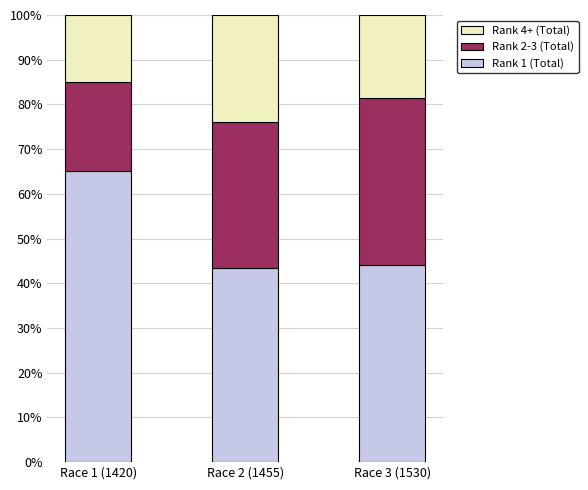

Reading right to left, what are the values for Rank 1?

Race 3 (1530)=44.2	Race 2 (1455)=43.5	Race 1 (1420)=65.0